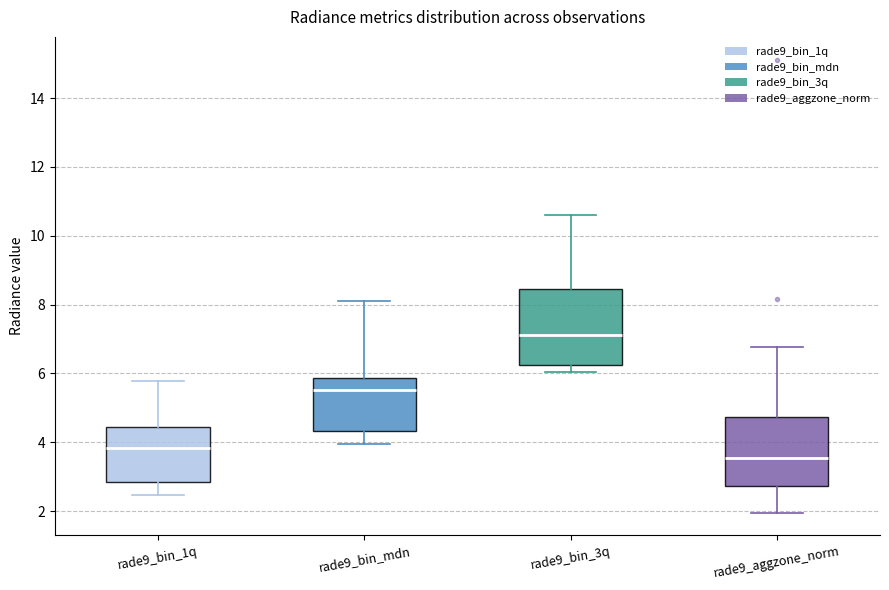

Where does the lower whisker of the box for rade9_bin_1q end on the y-axis? The values are not printed on the chart, so give them approximately, as read against the axis.

2.4